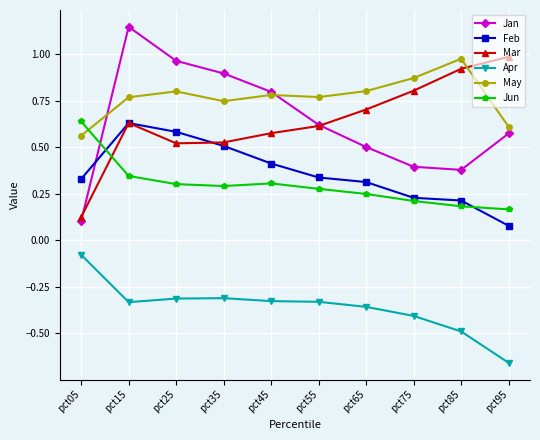

Where is the first local maximum for Mar?

pct15